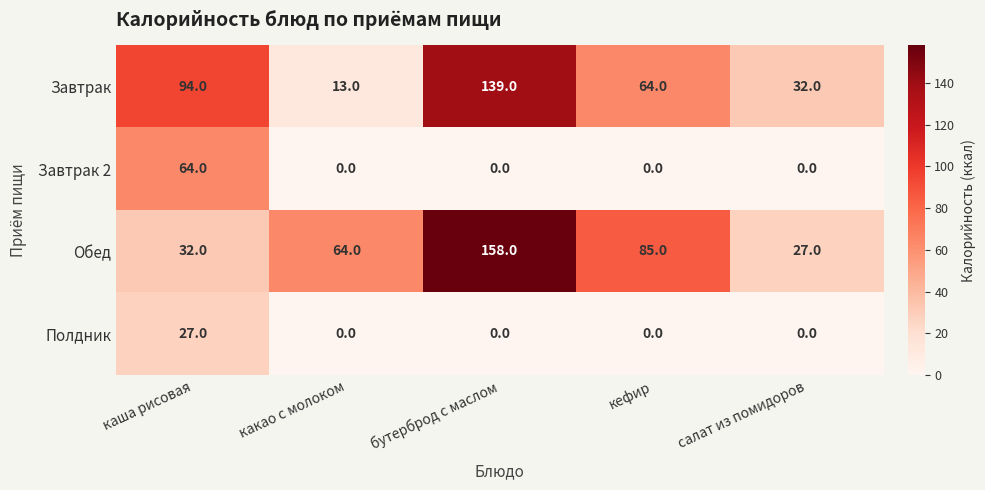

The Завтрак 2 series shows 0 at салат из помидоров. True or false?

True